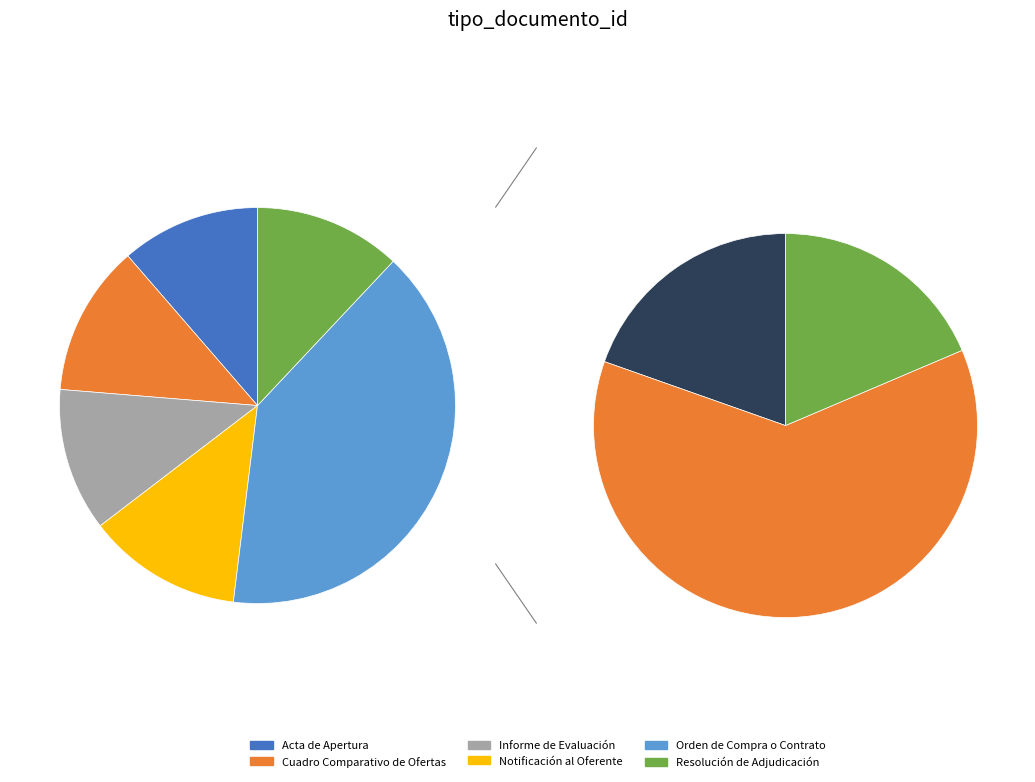

What percentage do Cuadro Comparativo de Ofertas and Orden de Compra o Contrato together represent?

52.3%